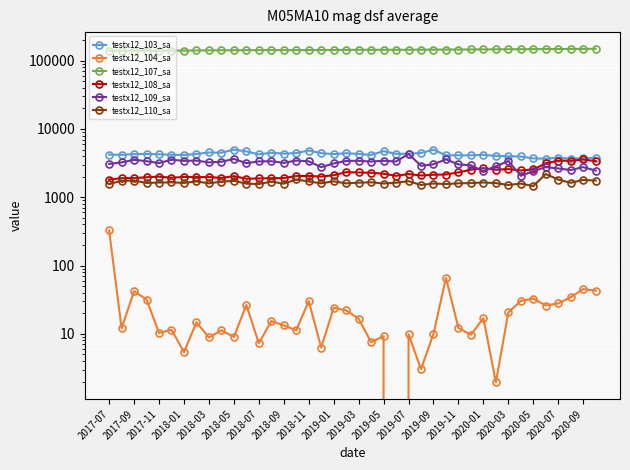

Which series has the largest range (max minus min)?

testx12_107_sa